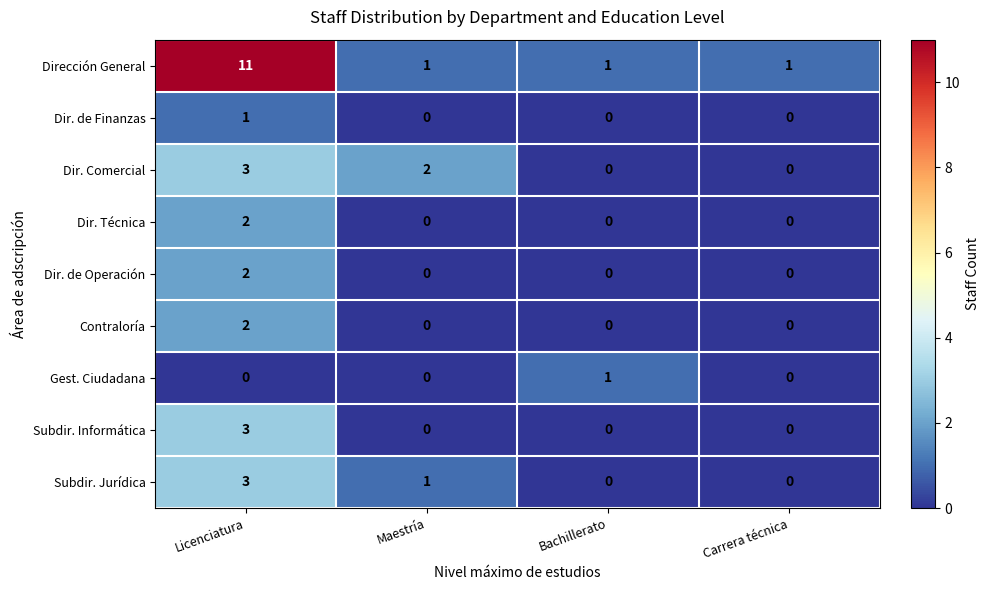

How many data points does each series have?

4